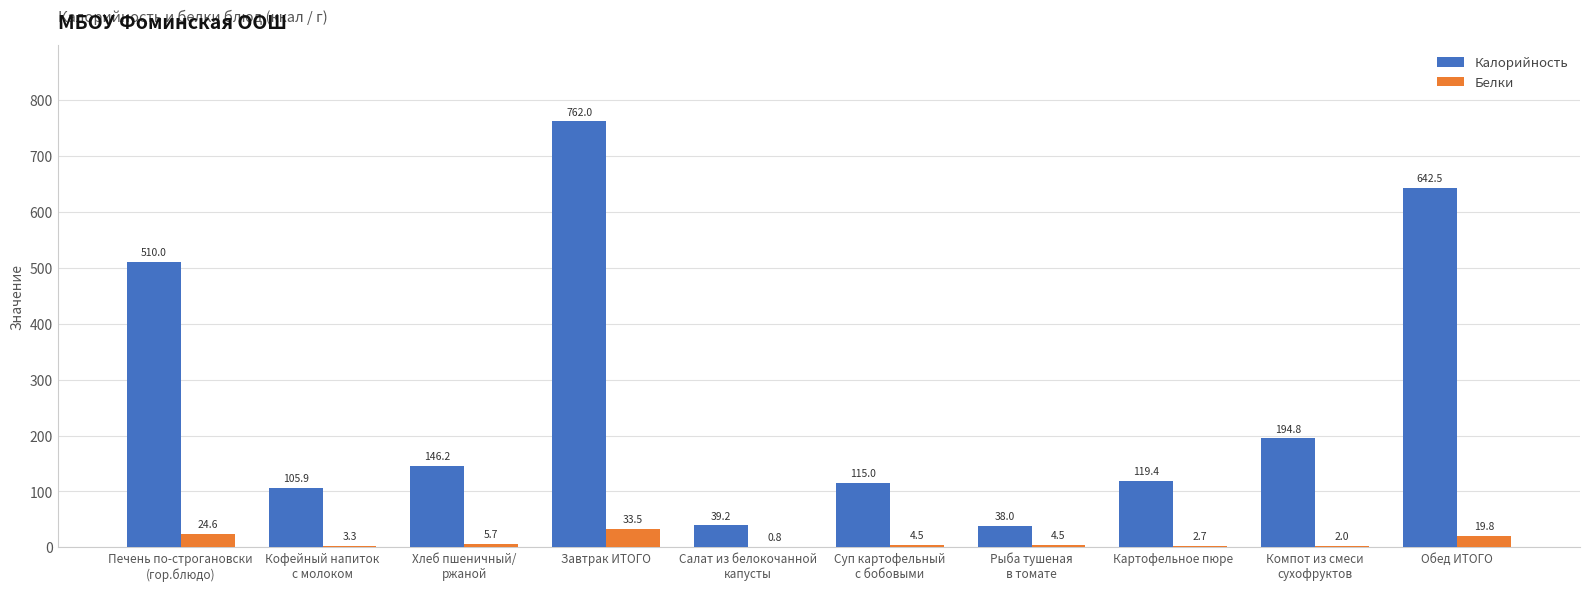

True or false: Белки has a value of 24.6 at Печень по-строгановски
(гор.блюдо).

True